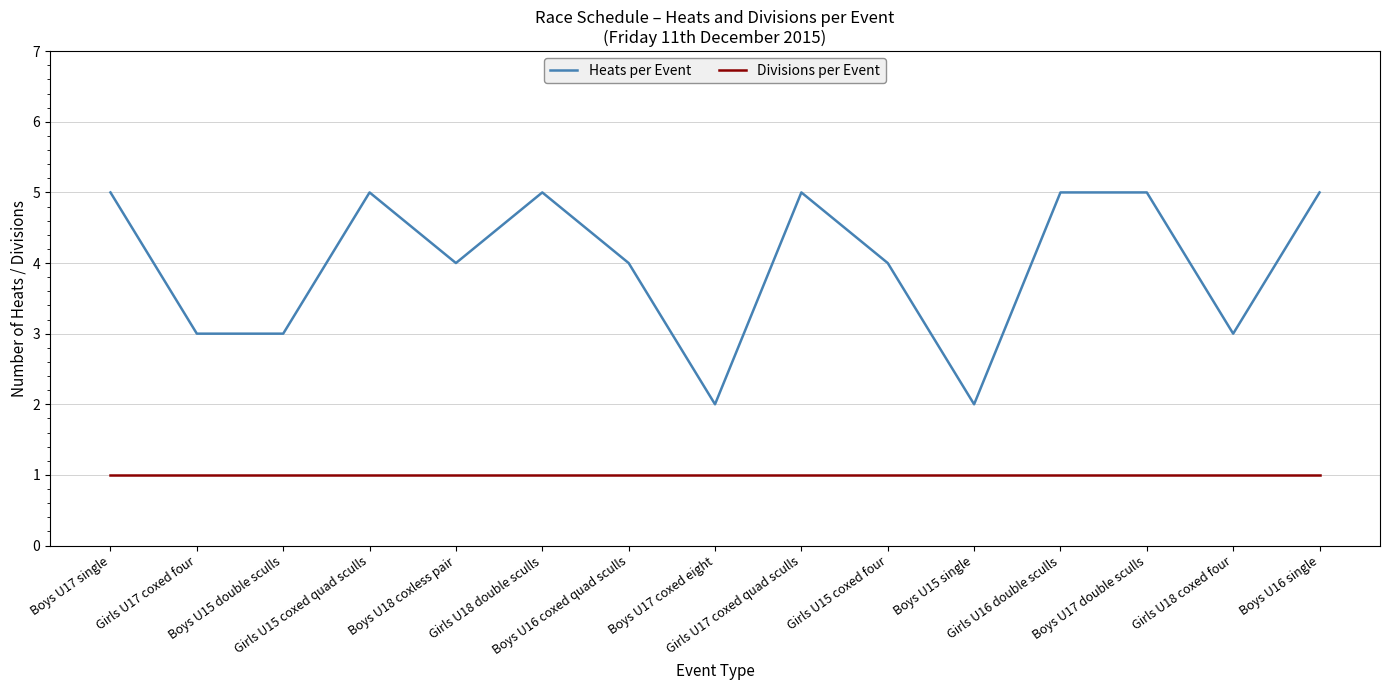

How many lines are shown in the chart?

2